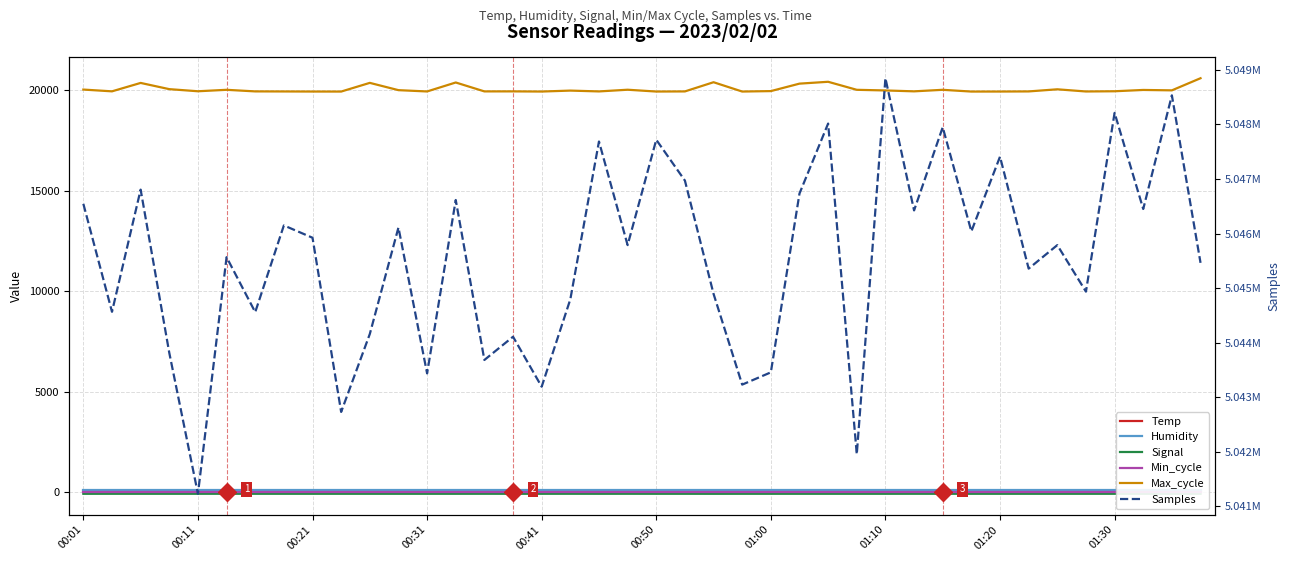

Does the chart have visible grid lines?

Yes